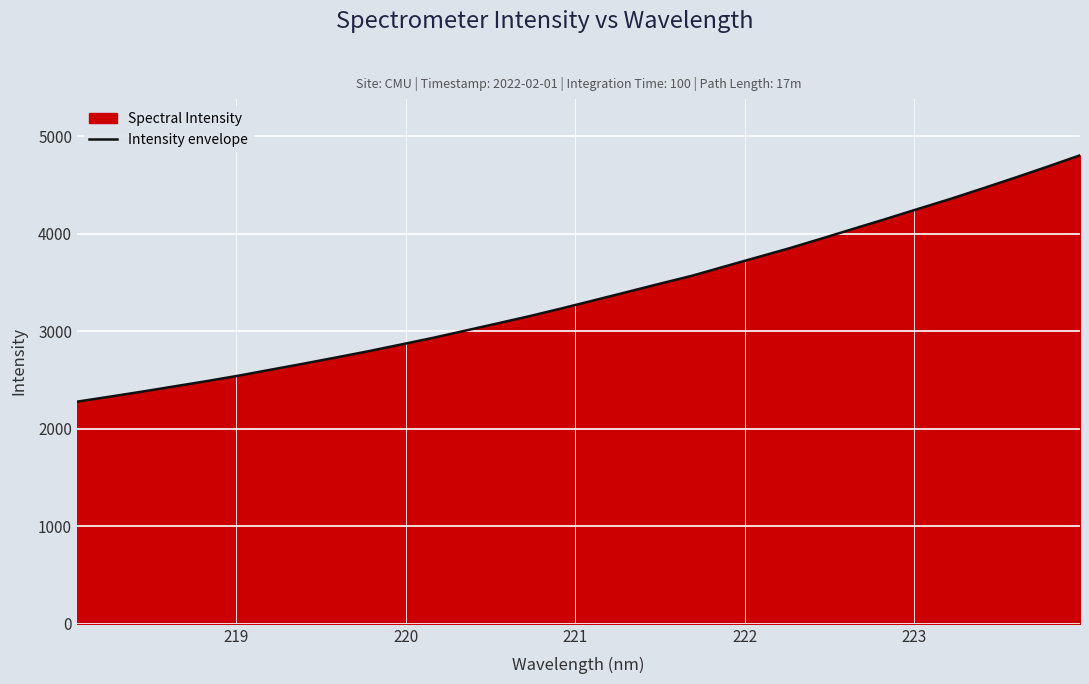

What is the value of the 8th point from the left?

2669.1